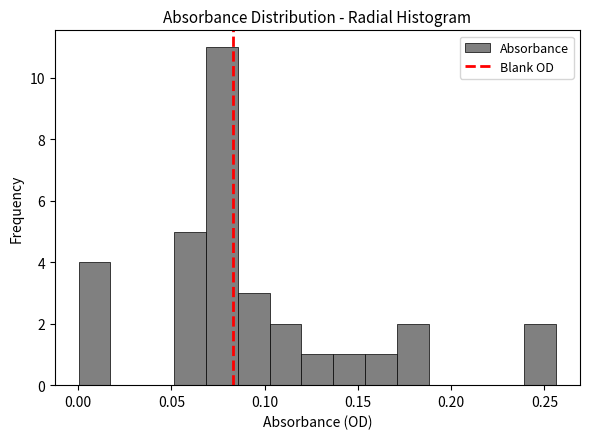

Around what value on the x-axis is the tallest bar? Give the approximate position of its centre, as read against the axis.

0.075